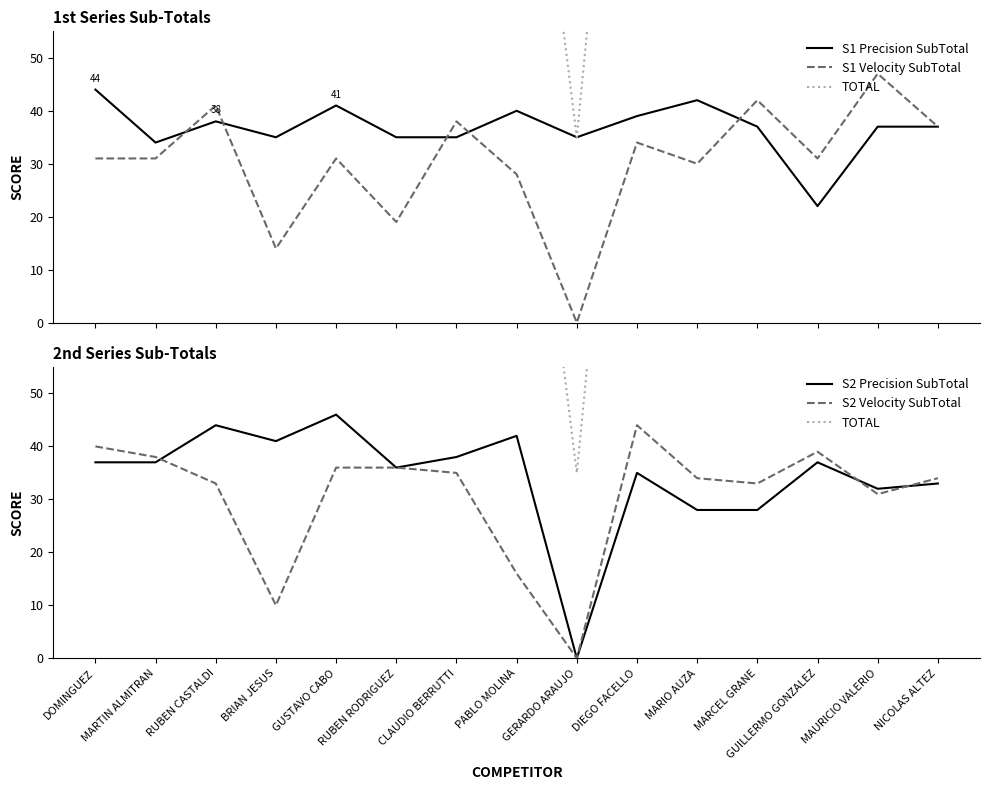

At which category does the chart reach its peak across all series?

RUBEN CASTALDI